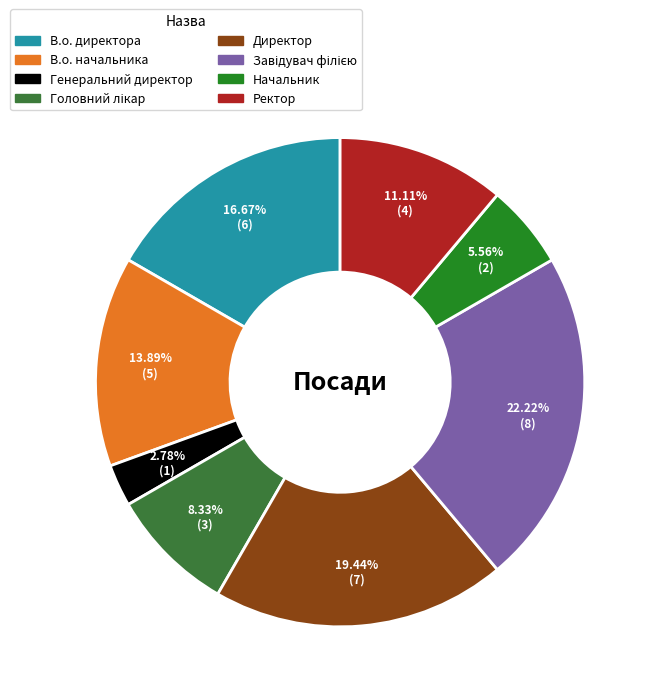

What is the change in value from В.о. директора to Головний лікар?

-3